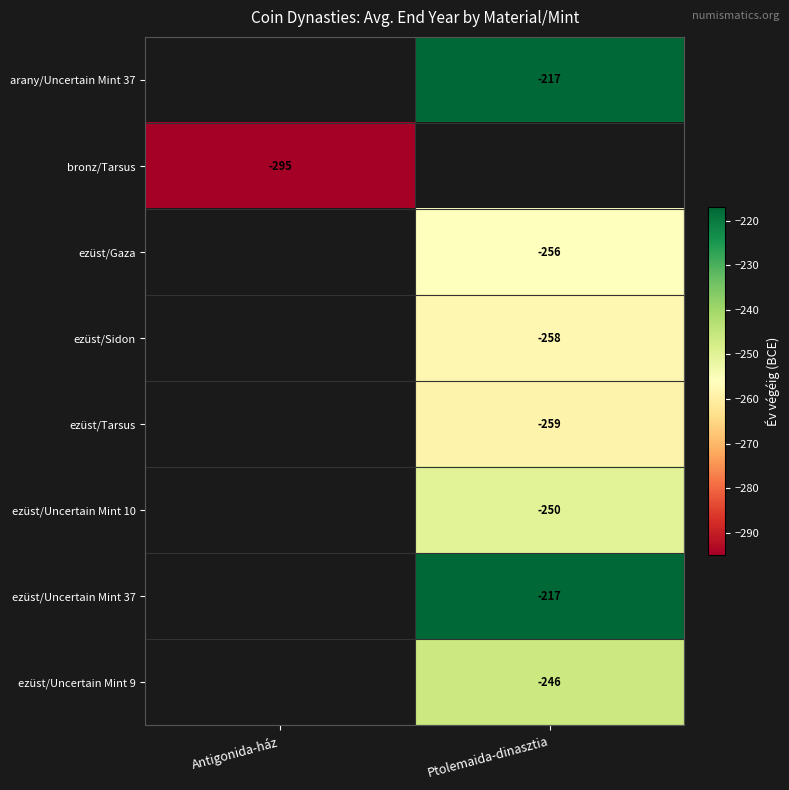

Which label corresponds to the largest value in the chart?

Ptolemaida-dinasztia